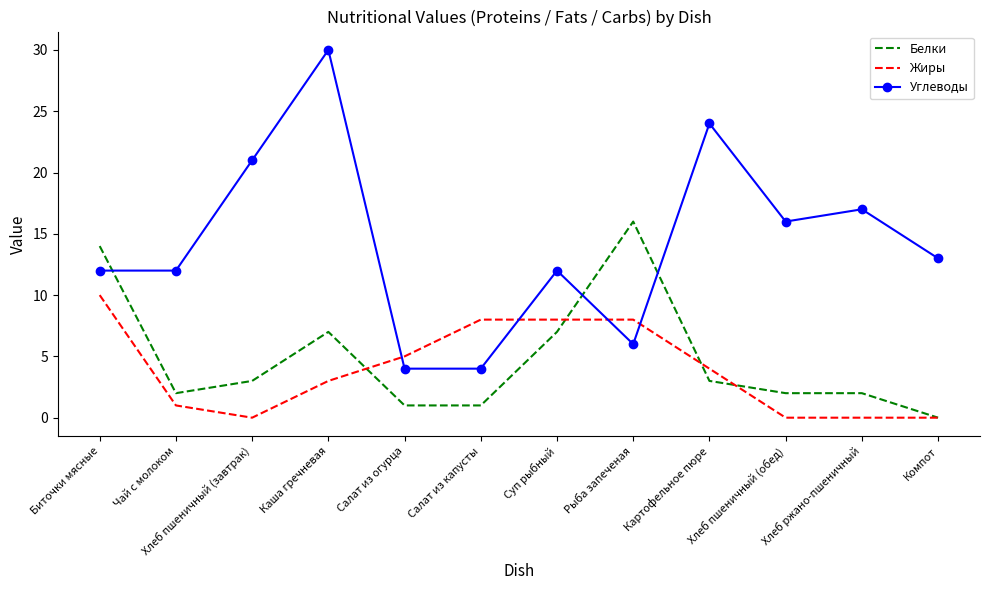

True or false: Белки and Жиры intersect in this chart.

True